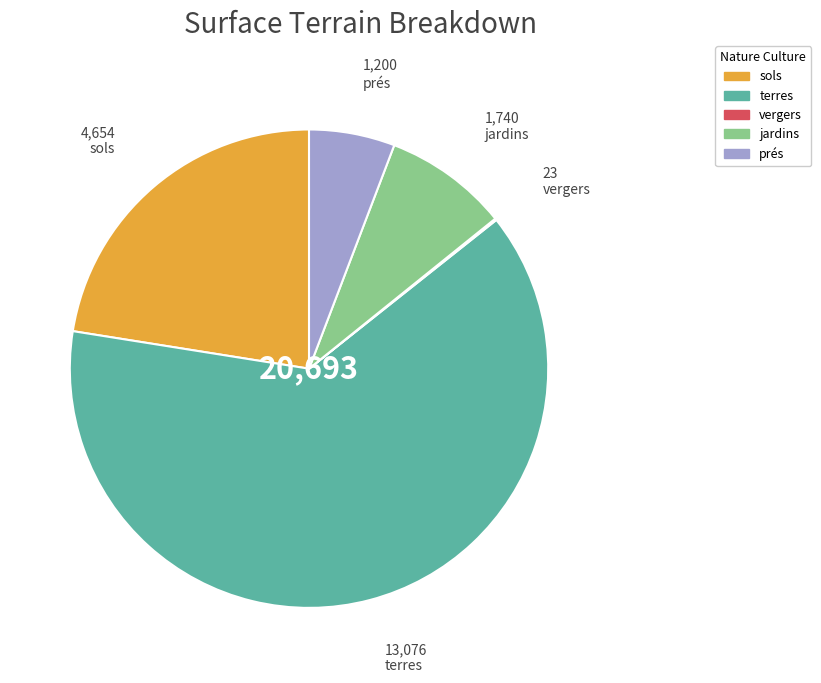

The jardins slice represents 21% of the pie. True or false?

False